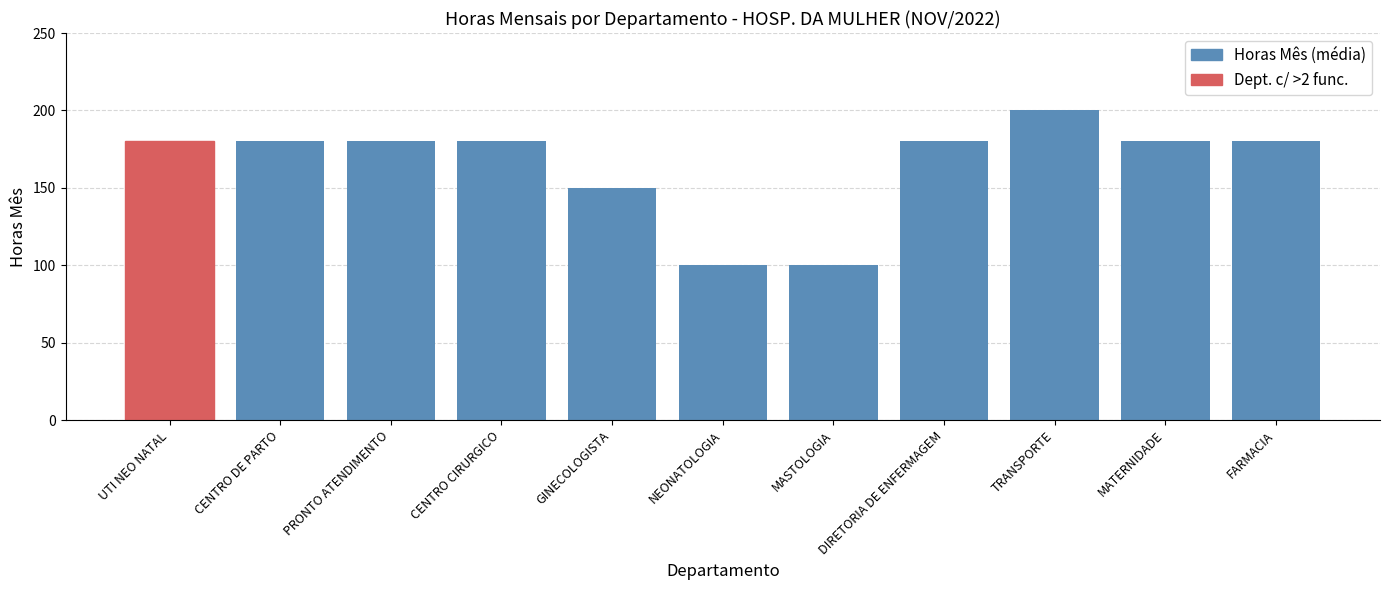

What is the sum of the values at GINECOLOGISTA and PRONTO ATENDIMENTO?

330